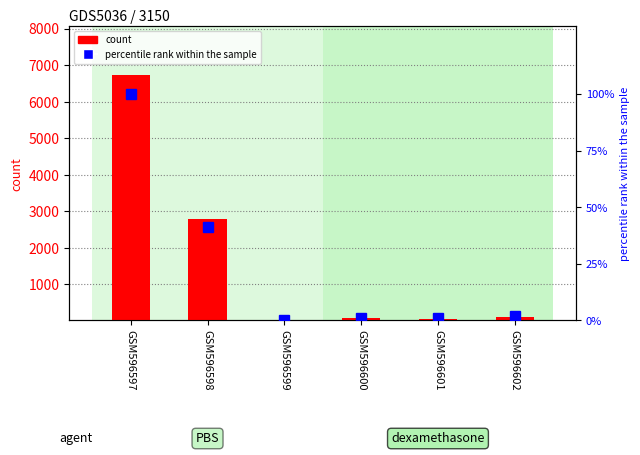

List the series in order of their peak value, lowest first.

percentile rank within the sample, count